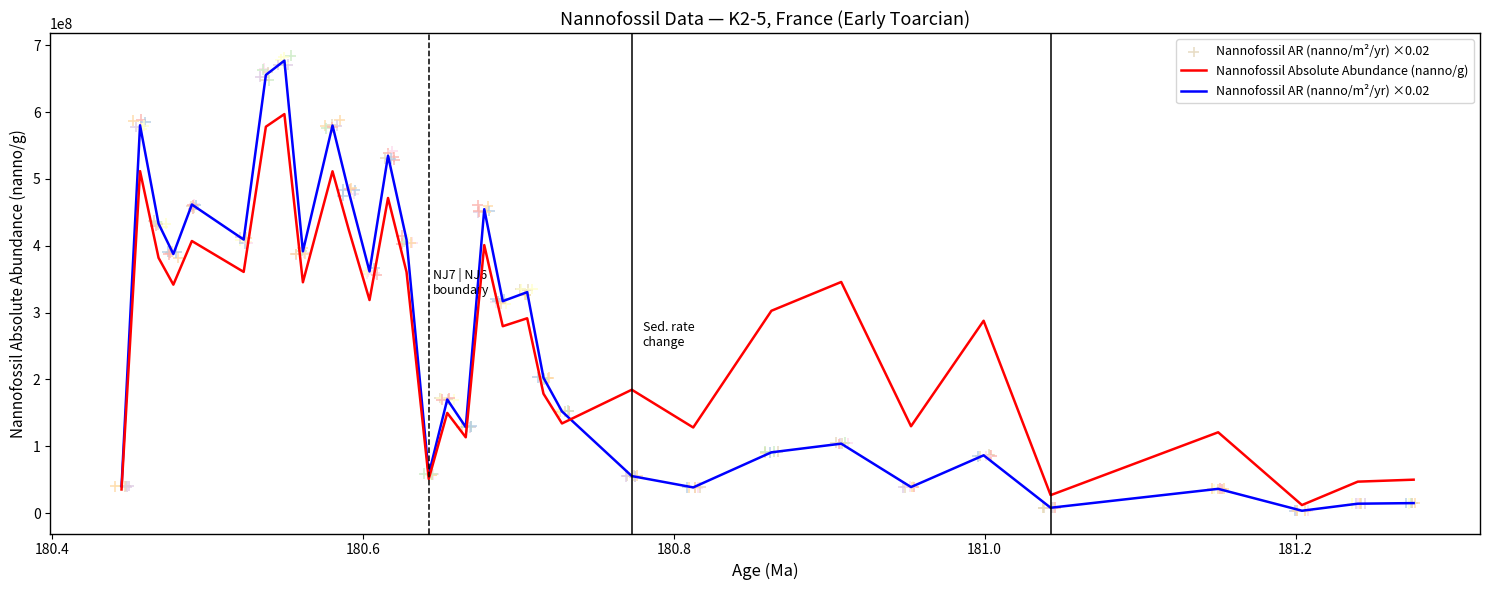

Which series has the largest total across all categories?

Nannofossil Absolute Abundance (nanno/g)